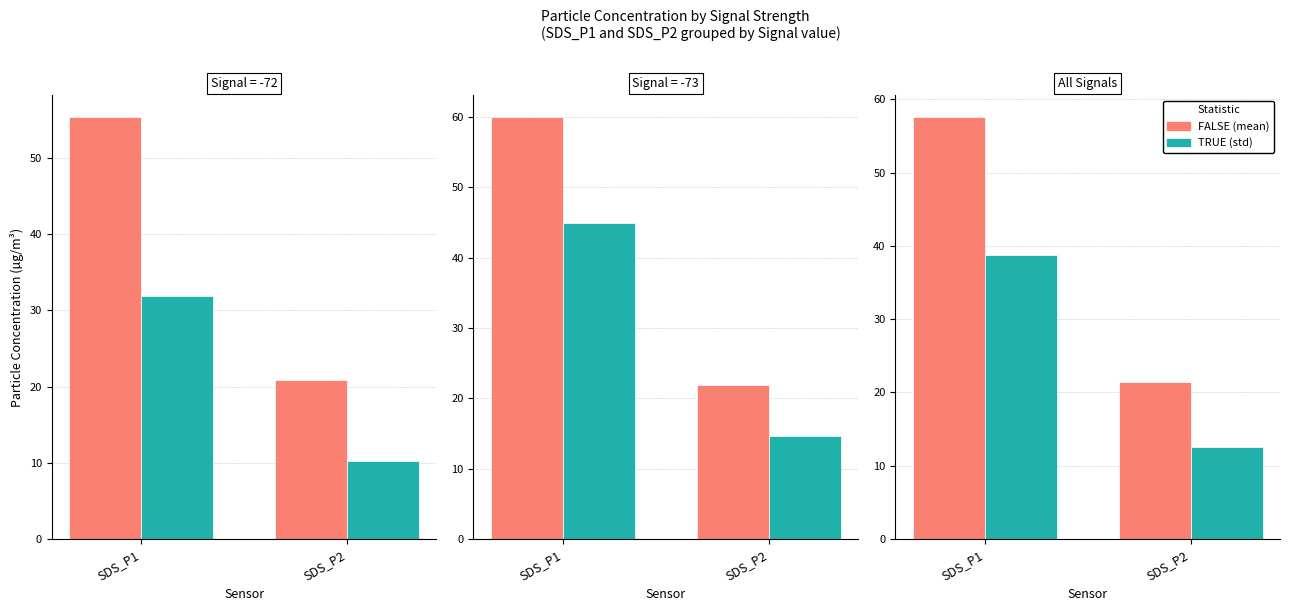

Rank the categories by TRUE value from lowest to highest.

SDS_P2, SDS_P1